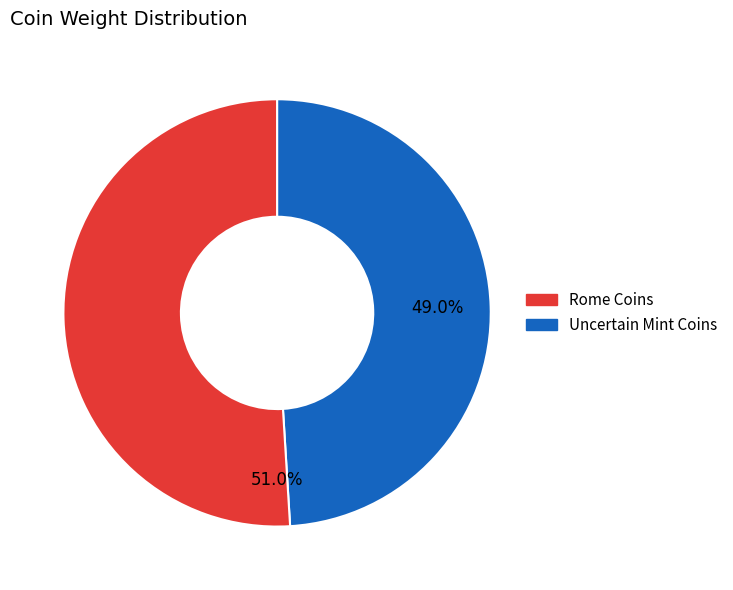

Is there any slice that represents more than half of the pie?

Yes